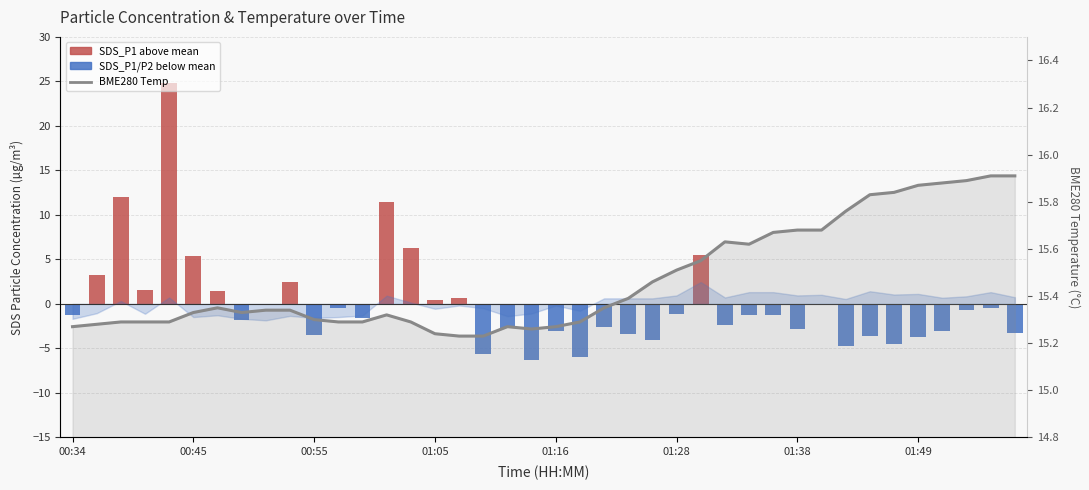

What is the value of the SDS_P1 anomaly bar at the 28th from the left?

-2.4